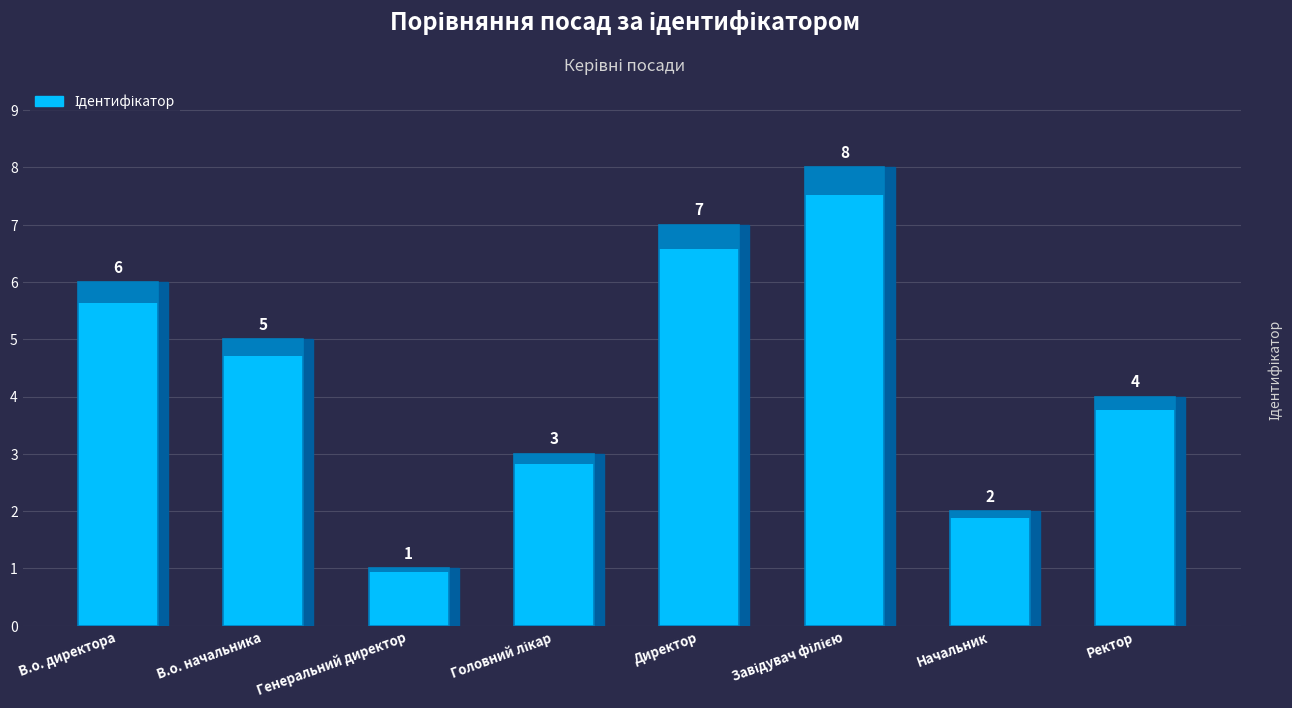

What is the label of the 3rd bar from the right?

Завідувач філією